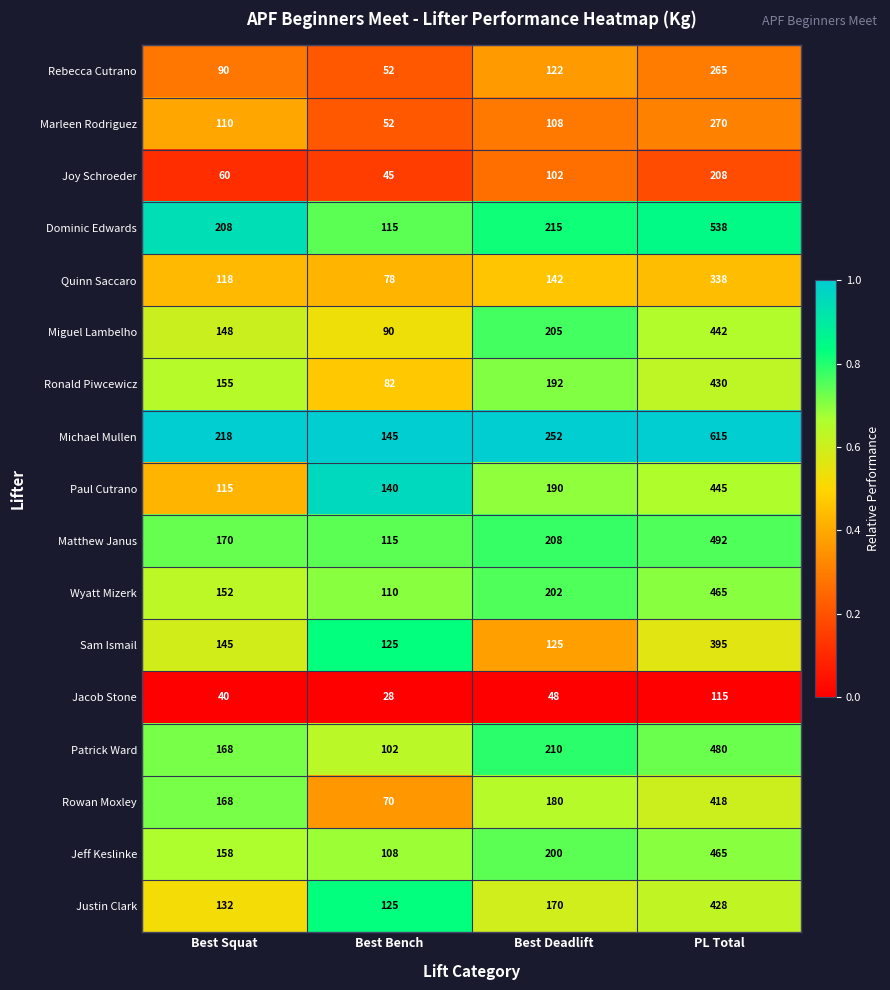

List the labels in order of Patrick Ward value, largest first.

PL Total, Best Deadlift, Best Squat, Best Bench